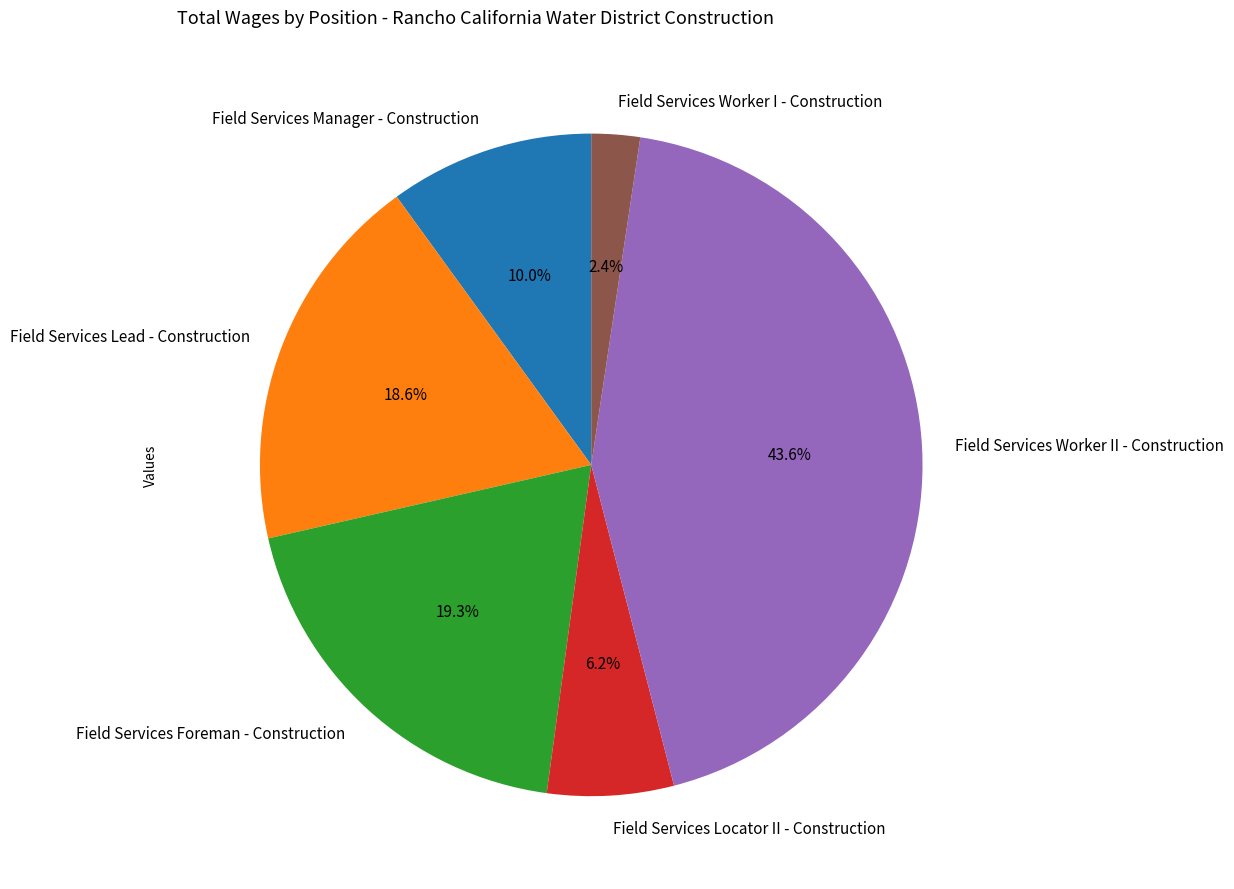

To the nearest percent, what is the combined percentage of Field Services Foreman - Construction and Field Services Worker II - Construction?

63%